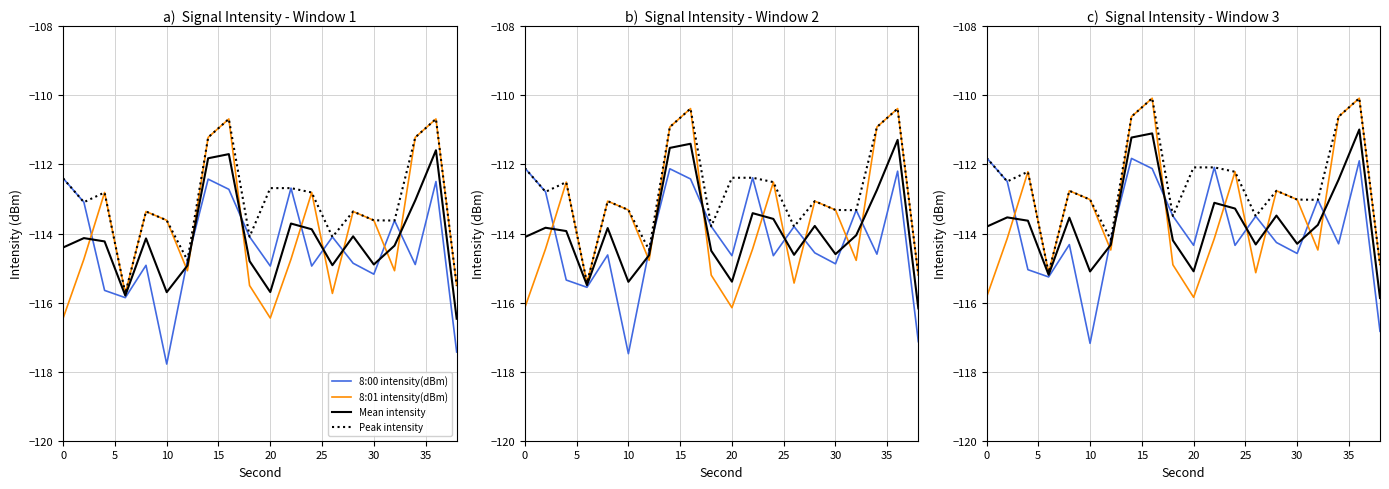

True or false: 8:00 intensity(dBm) and Peak intensity intersect in this chart.

False